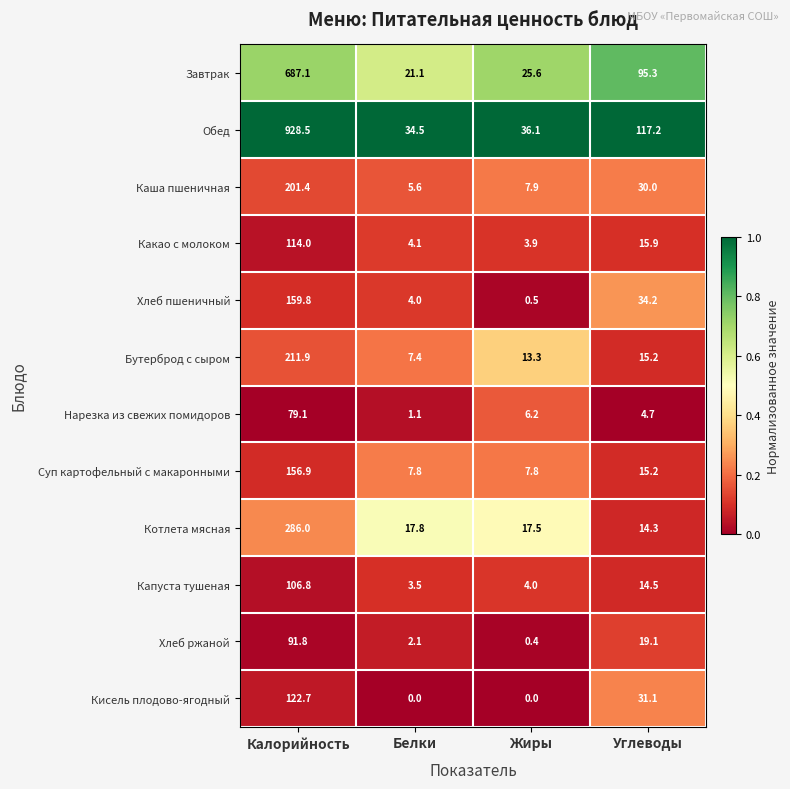

Which series has the widest spread of values?

Обед